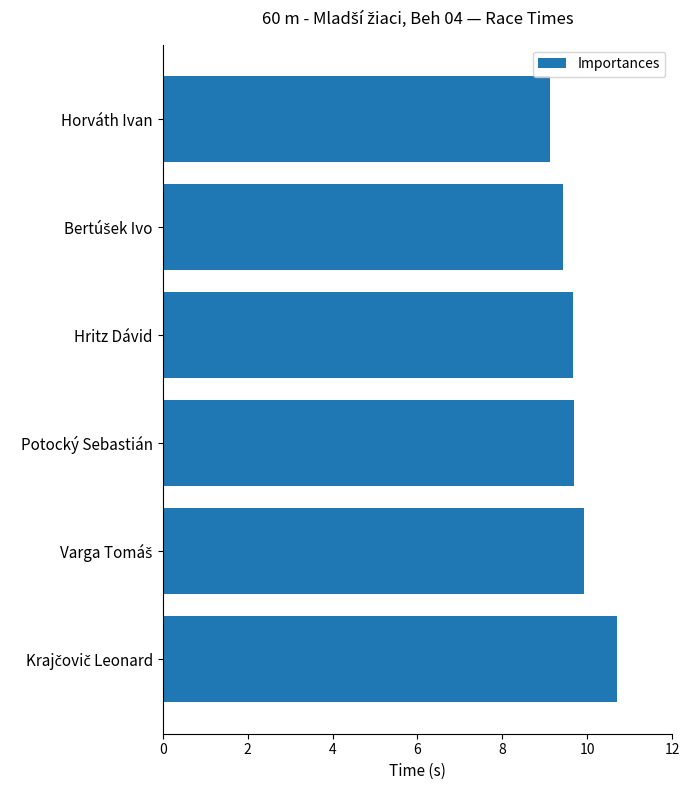

What is the change in value from Horváth Ivan to Potocký Sebastián?

+0.6